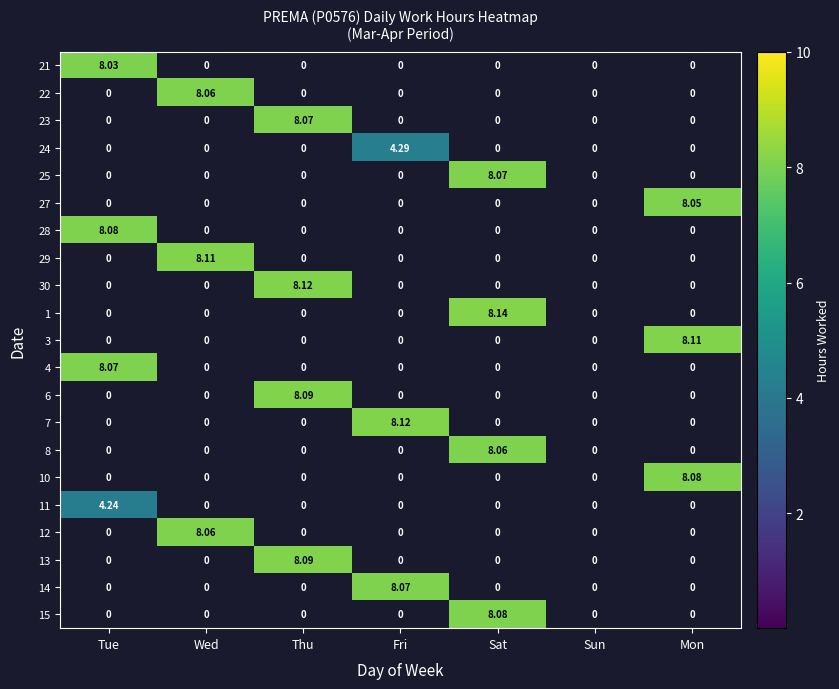

Which series has the widest spread of values?

1